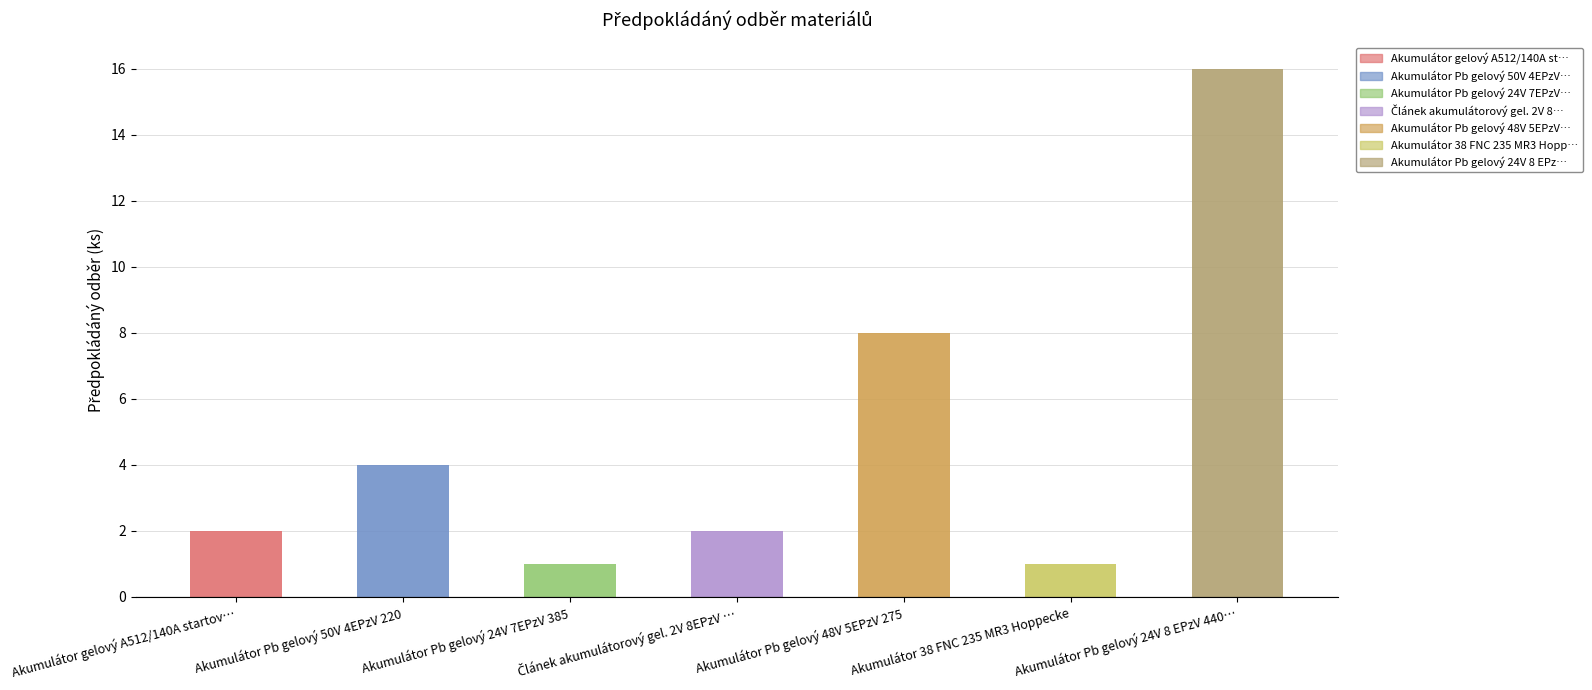

At which label does the data first exceed 2?

Akumulátor Pb gelový 50V 4EPzV 220